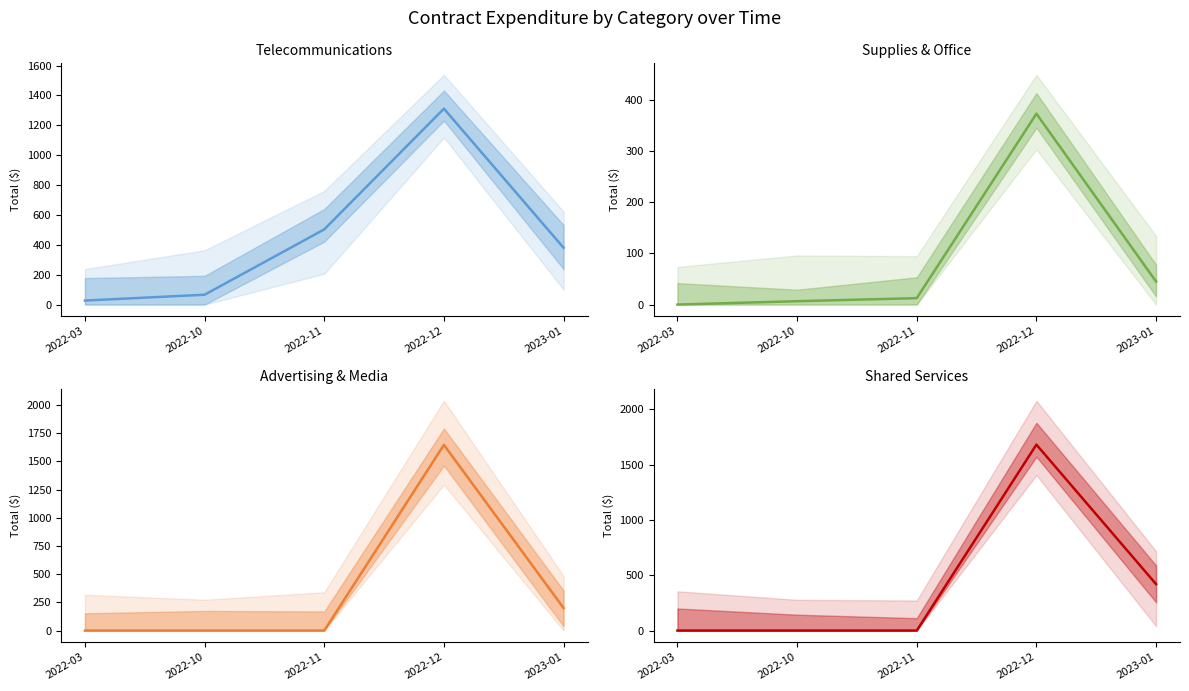

What is the total value across all series at 2022-10?

72.5